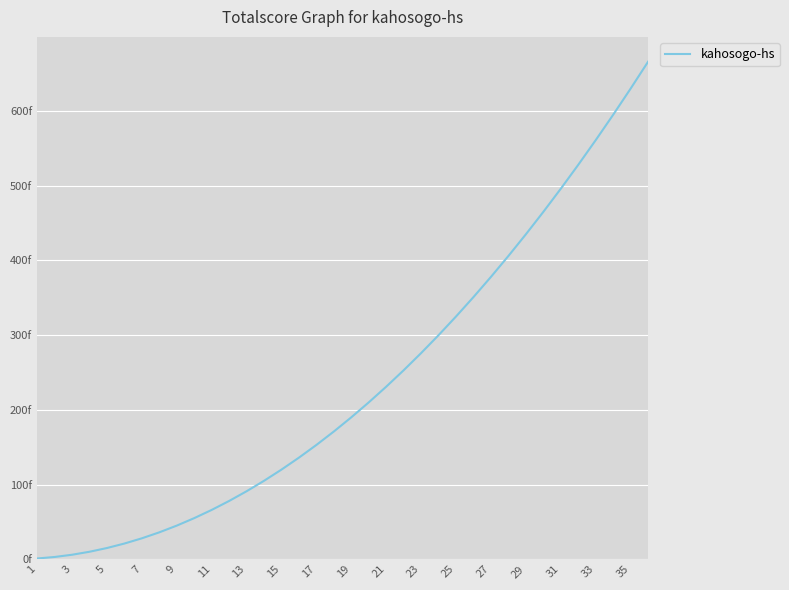

Where is the data nearest to the value 333?

25